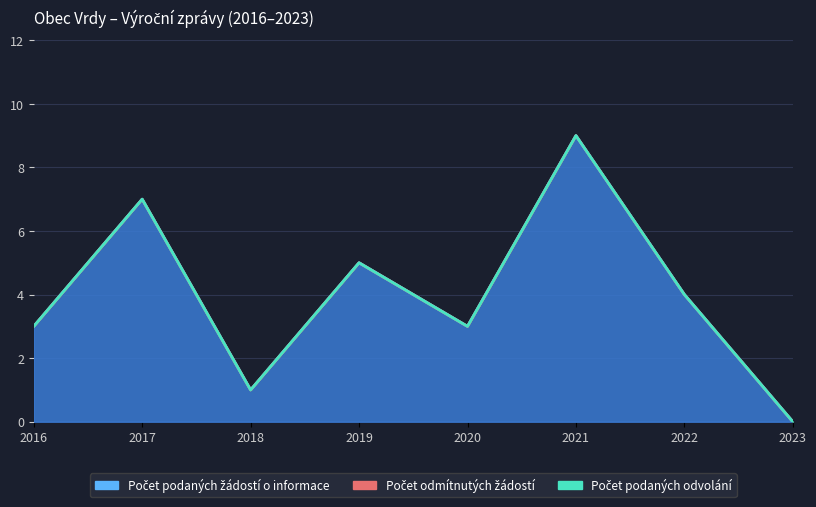

True or false: Počet podaných žádostí o informace and Počet odmítnutých žádostí cross at least once.

False